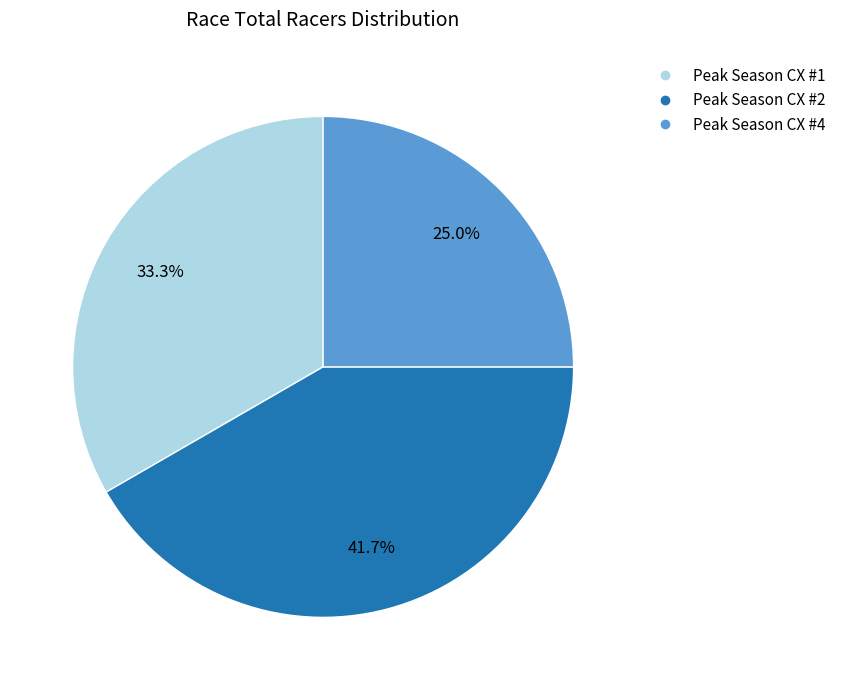

Do Peak Season CX #2 and Peak Season CX #1 together represent more than half of the pie?

Yes